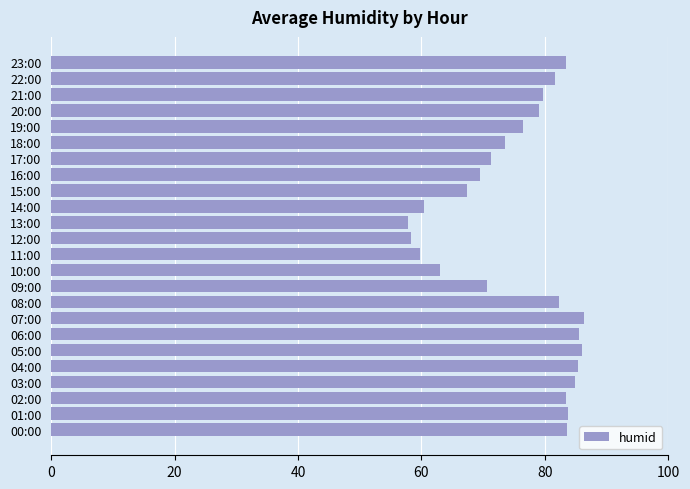

The chart shows a value of 73.6 at 18:00. True or false?

True